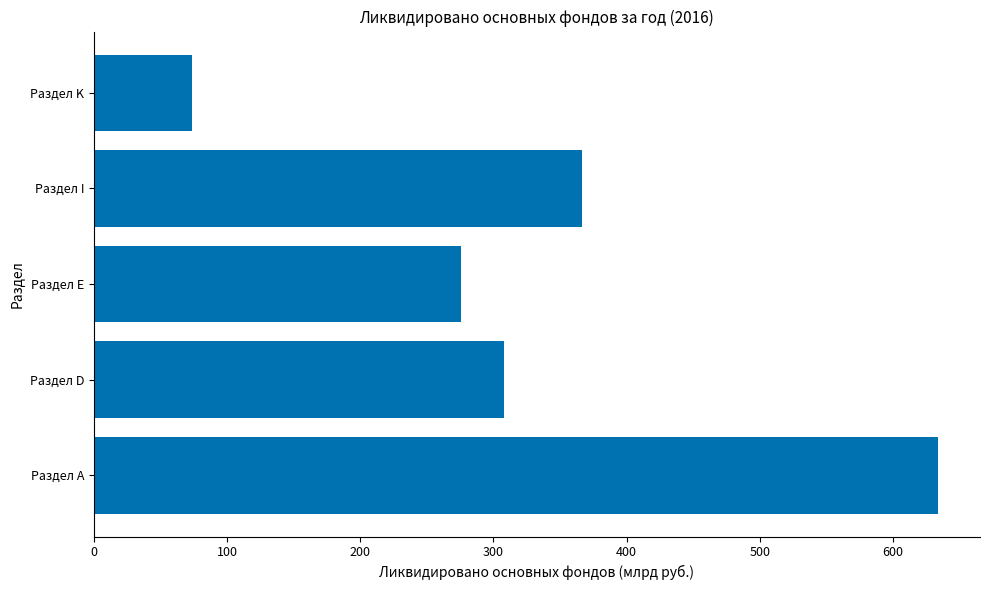

What is the smallest value displayed?

73.7